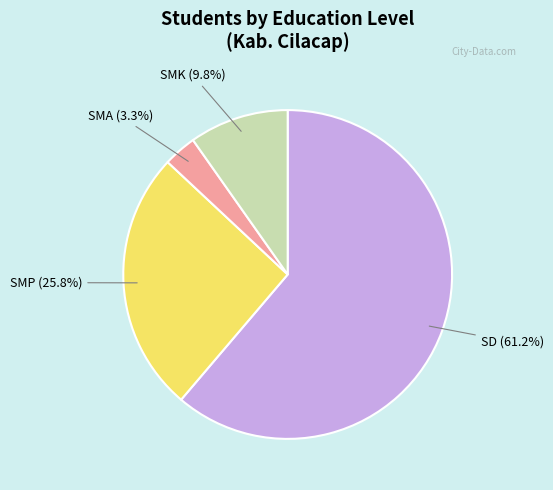

Does any single category account for the majority?

Yes